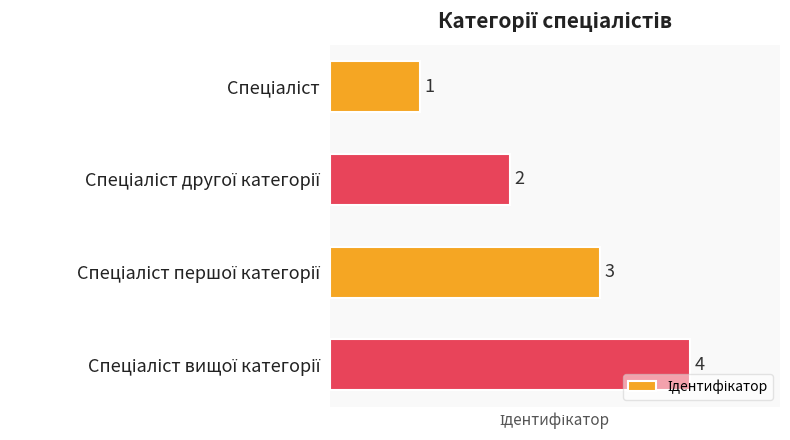

Count the values in the range 2 to 4.

3